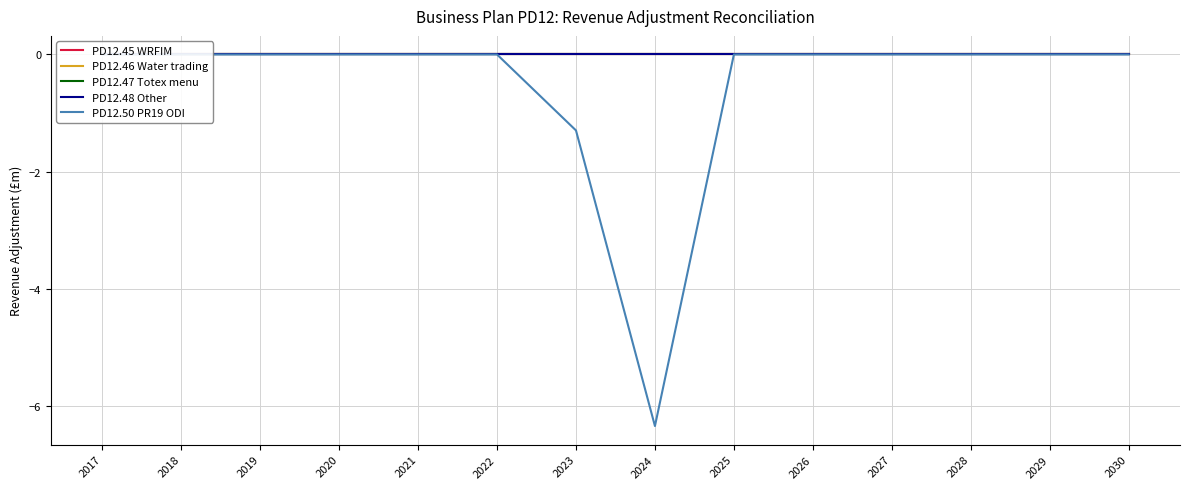

Reading right to left, what are all the values shown in this chart?

PD12.45 WRFIM: 2030=0.0	2029=0.0	2028=0.0	2027=0.0	2026=0.0	2025=0.0	2024=0.0	2023=0.0	2022=0.0	2021=0.0	2020=0.0	2019=0.0	2018=0.0	2017=0.0
PD12.46 Water trading: 2030=0.0	2029=0.0	2028=0.0	2027=0.0	2026=0.0	2025=0.0	2024=0.0	2023=0.0	2022=0.0	2021=0.0	2020=0.0	2019=0.0	2018=0.0	2017=0.0
PD12.47 Totex menu: 2030=0.0	2029=0.0	2028=0.0	2027=0.0	2026=0.0	2025=0.0	2024=0.0	2023=0.0	2022=0.0	2021=0.0	2020=0.0	2019=0.0	2018=0.0	2017=0.0
PD12.48 Other: 2030=0.0	2029=0.0	2028=0.0	2027=0.0	2026=0.0	2025=0.0	2024=0.0	2023=0.0	2022=0.0	2021=0.0	2020=0.0	2019=0.0	2018=0.0	2017=0.0
PD12.50 PR19 ODI: 2030=0.0	2029=0.0	2028=0.0	2027=0.0	2026=0.0	2025=0.0	2024=-6.3	2023=-1.3	2022=0.0	2021=0.0	2020=0.0	2019=0.0	2018=0.0	2017=0.0